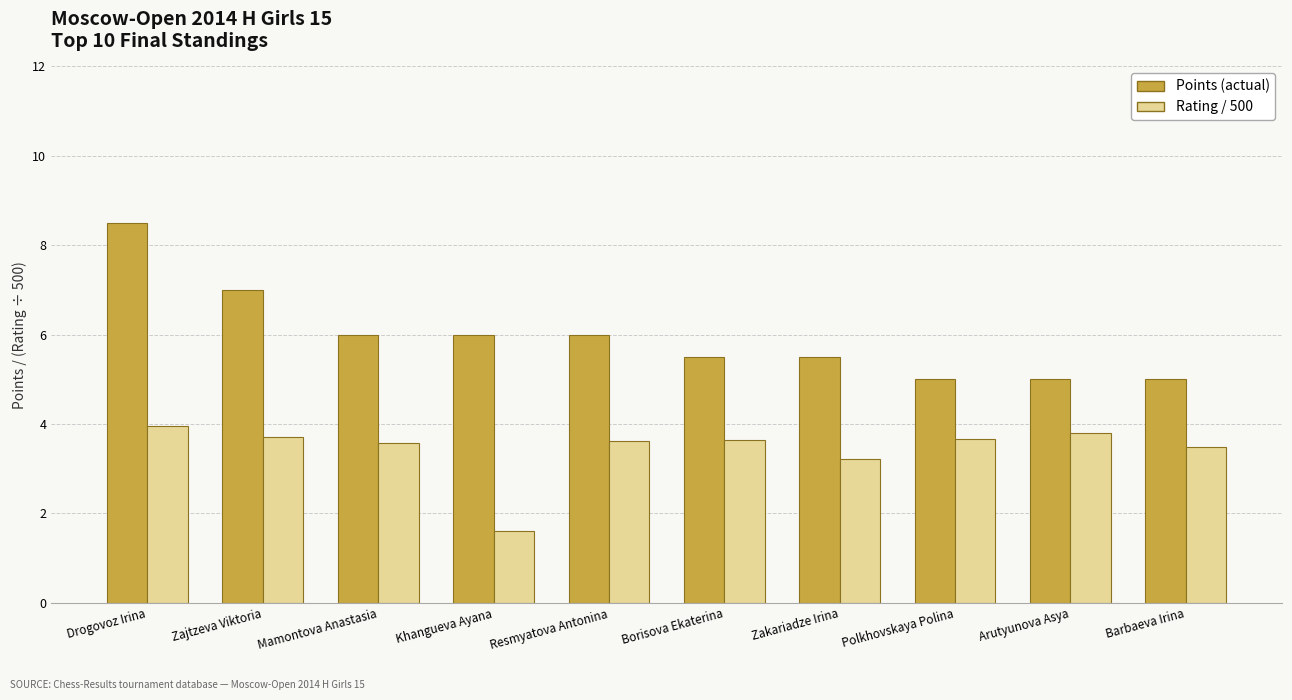

At which category is the sum across all series the highest?

Drogovoz Irina